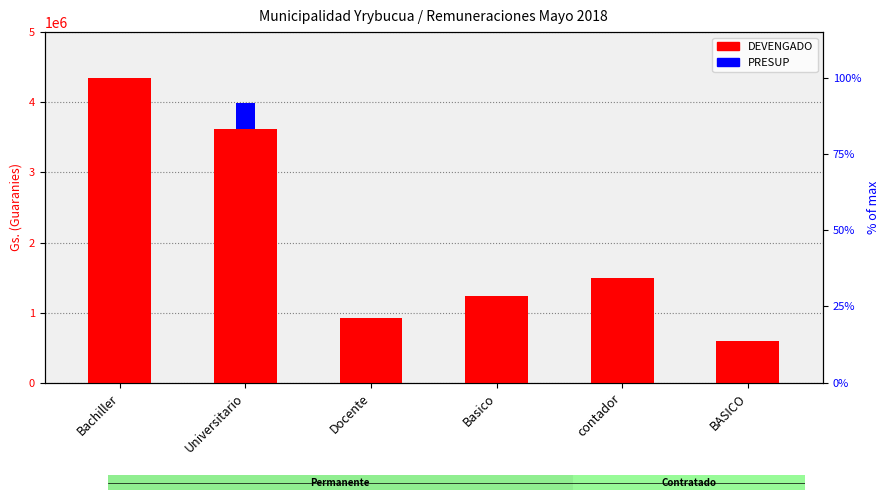

Which series changed the most between Bachiller and Basico?

DEVENGADO